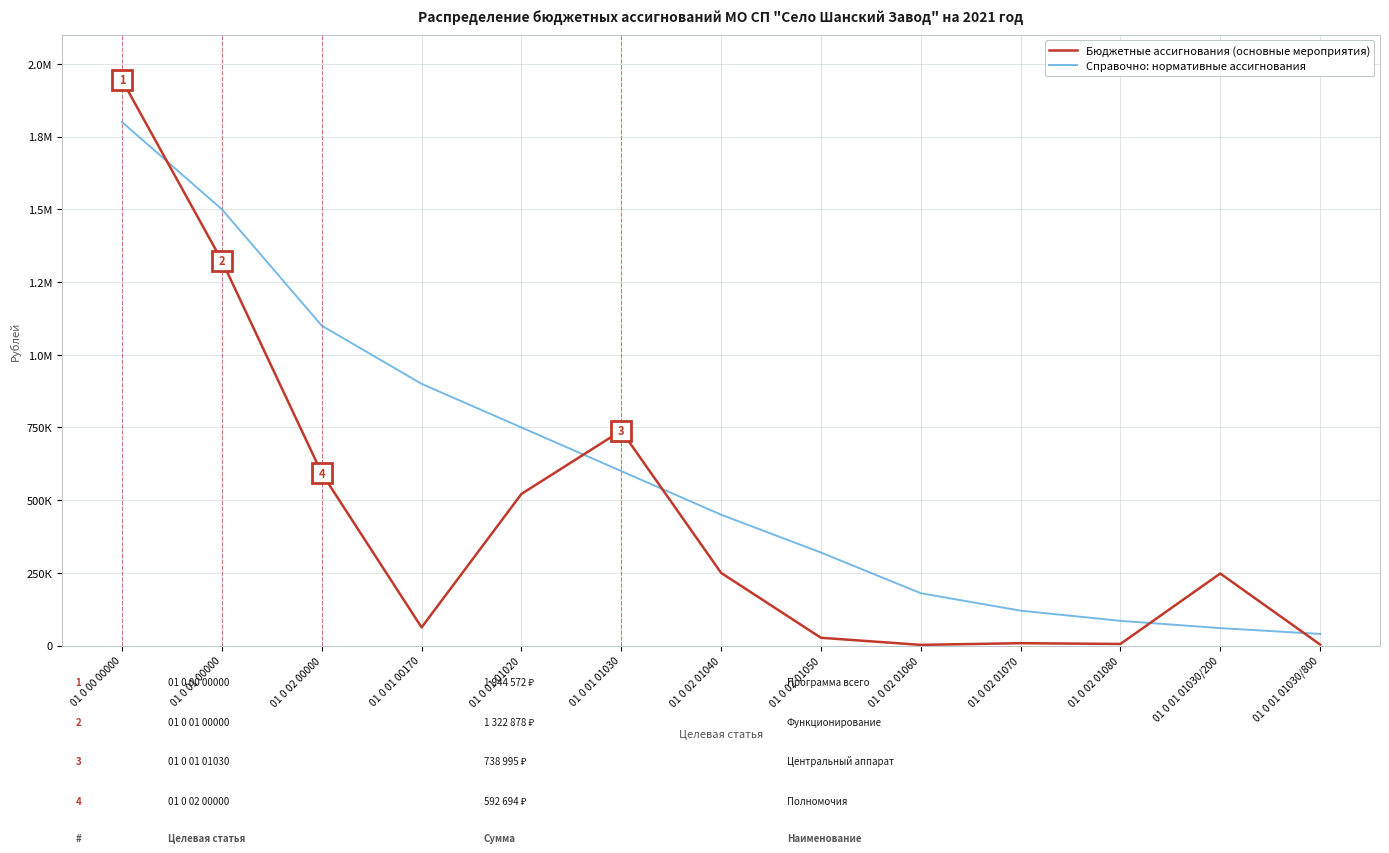

Is this an area chart (filled region under the line)?

No